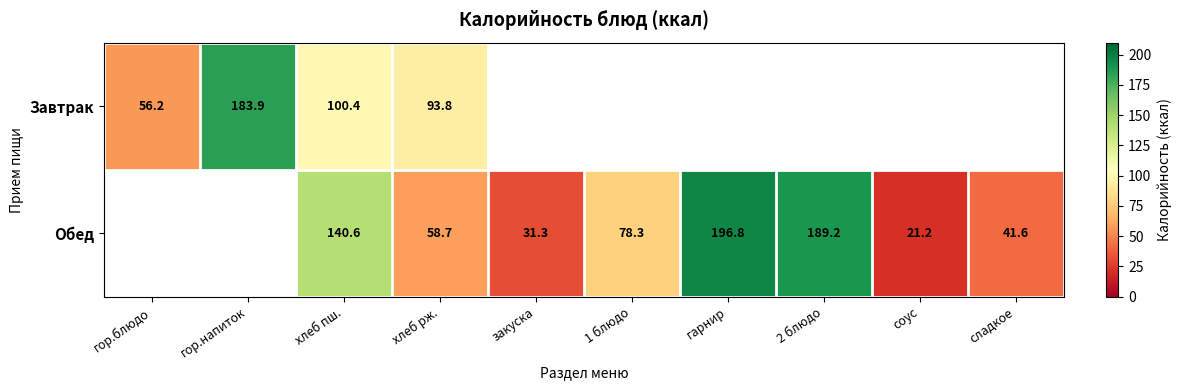

Rank the series at хлеб пш. from highest to lowest value.

Обед, Завтрак